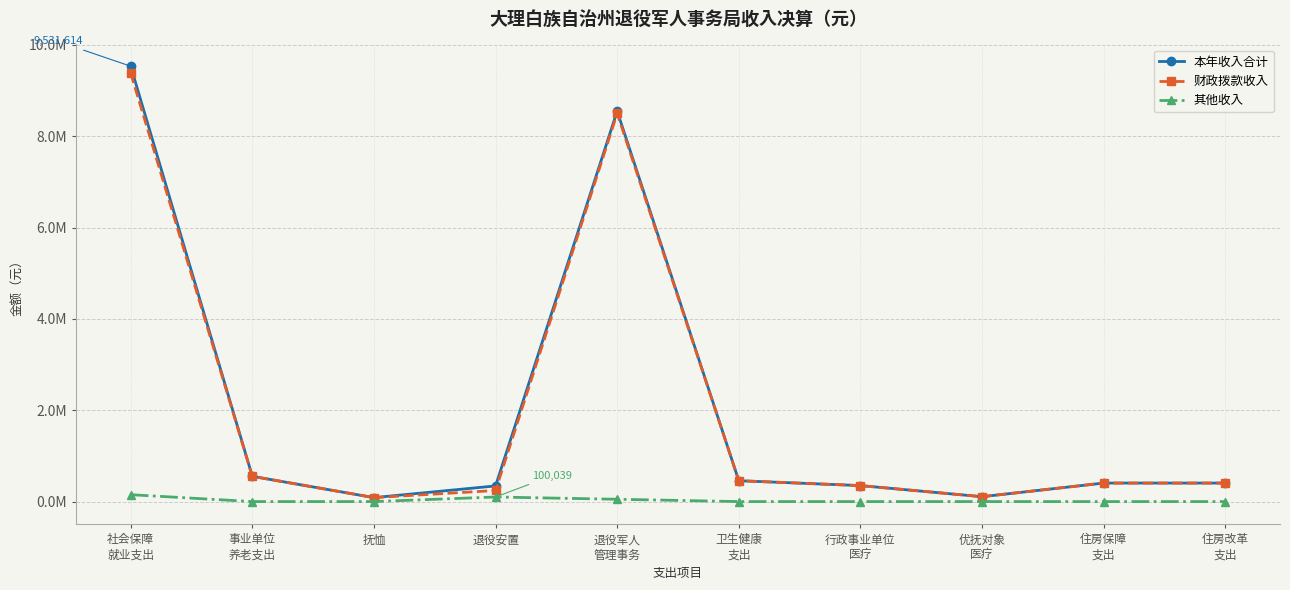

Reading right to left, extract all data points from this chart.

本年收入合计: 住房改革
支出=405338.0	住房保障
支出=405338.0	优抚对象
医疗=107017.0	行政事业单位
医疗=350016.6	卫生健康
支出=457033.6	退役军人
管理事务=8549162.2	退役安置=342688.9	抚恤=87000.0	事业单位
养老支出=552762.7	社会保障
就业支出=9531613.8
财政拨款收入: 住房改革
支出=405338.0	住房保障
支出=405338.0	优抚对象
医疗=107017.0	行政事业单位
医疗=350016.6	卫生健康
支出=457033.6	退役军人
管理事务=8498442.1	退役安置=242650.0	抚恤=87000.0	事业单位
养老支出=552762.7	社会保障
就业支出=9380854.8
其他收入: 住房改革
支出=0.0	住房保障
支出=0.0	优抚对象
医疗=0.0	行政事业单位
医疗=0.0	卫生健康
支出=0.0	退役军人
管理事务=50720.1	退役安置=100038.9	抚恤=0.0	事业单位
养老支出=0.0	社会保障
就业支出=150758.9